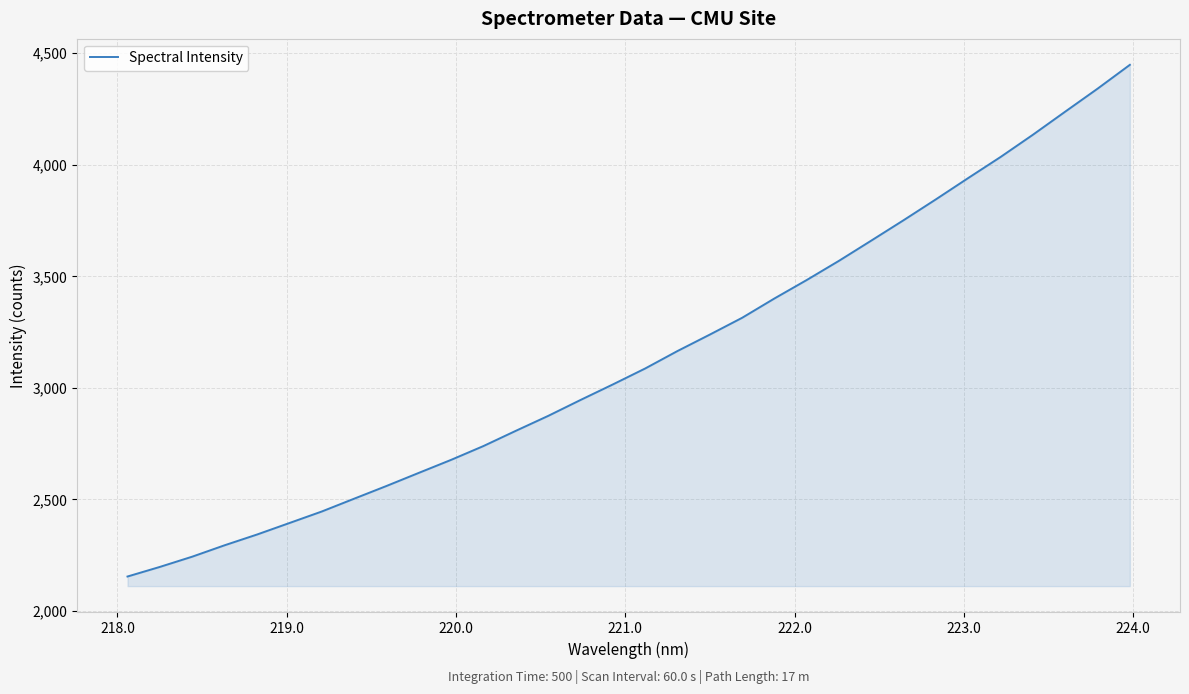

What is the minimum value shown in the chart?

2153.7